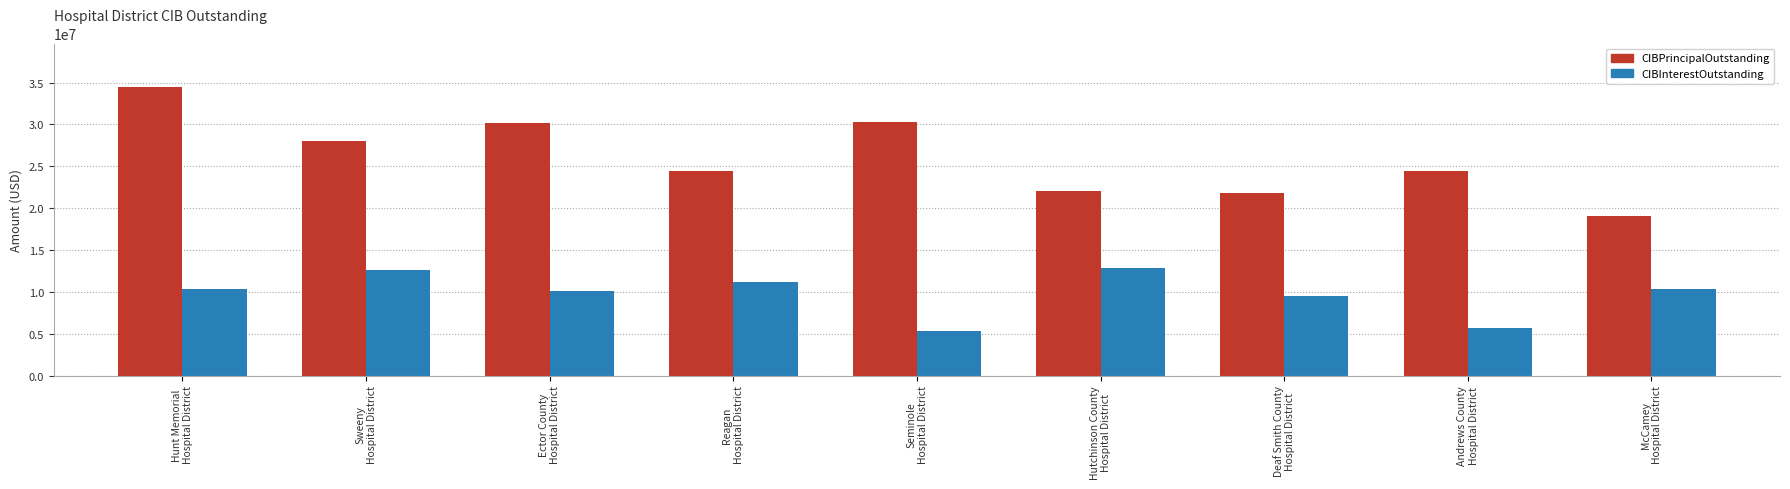

What is the total value across all series at Sweeny
Hospital District?

40629594.5